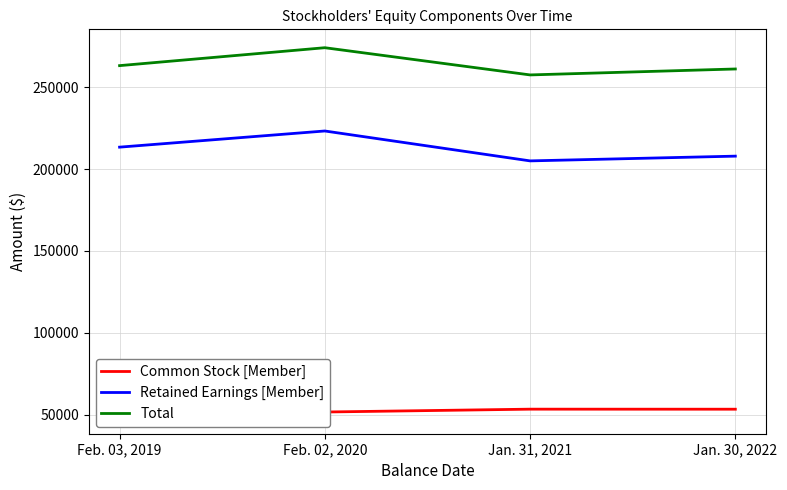

Read the Total value at Jan. 30, 2022, to the nearest 100.

261100